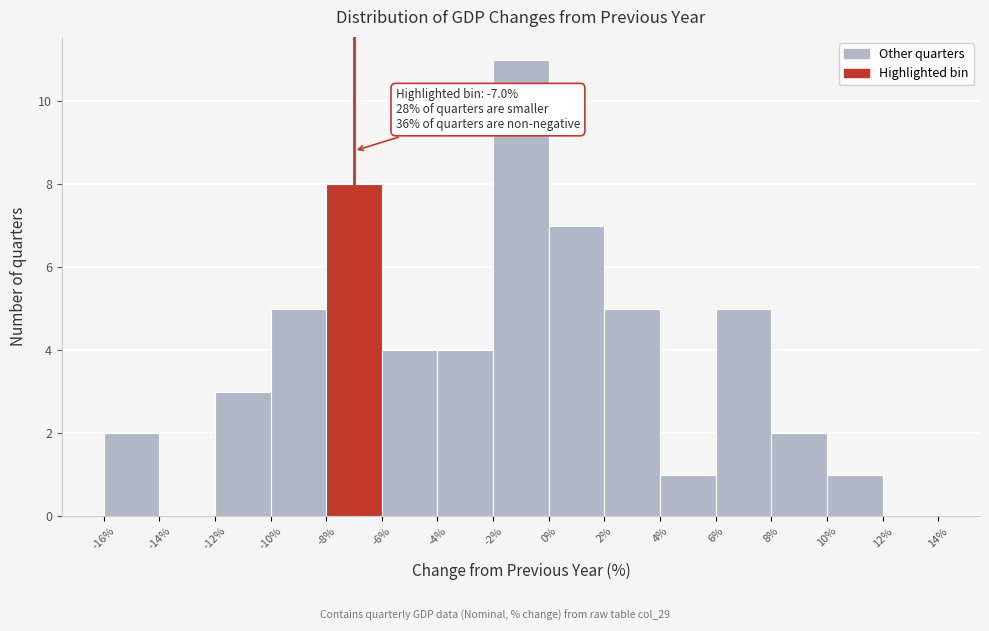

Which range on the x-axis has the tallest bar?

-2% to 0%